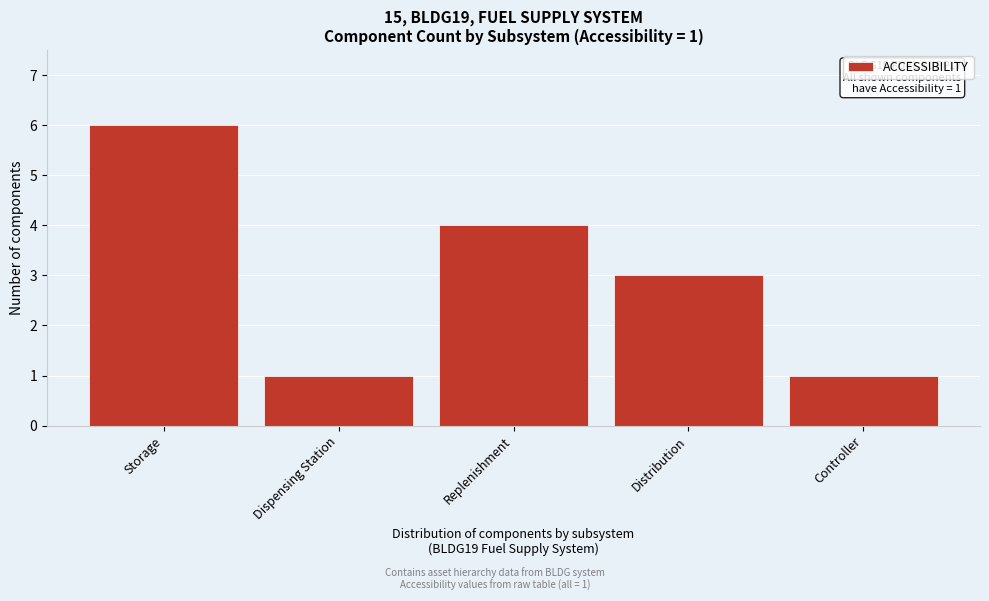

Reading right to left, list all the values displayed in this chart.

1	3	4	1	6